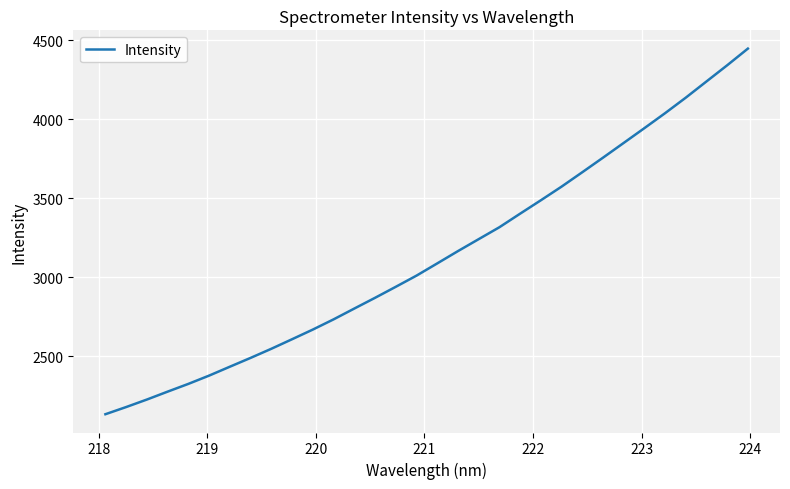

How many lines are shown in the chart?

1